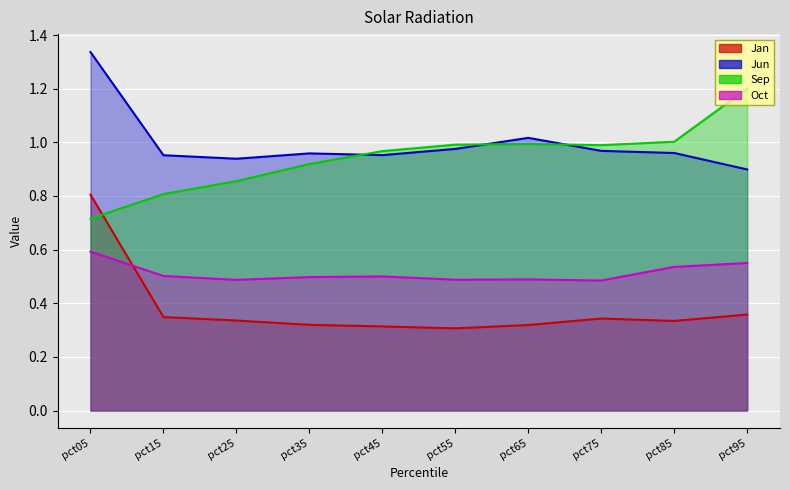

At which label is Oct closest to 0?

pct75